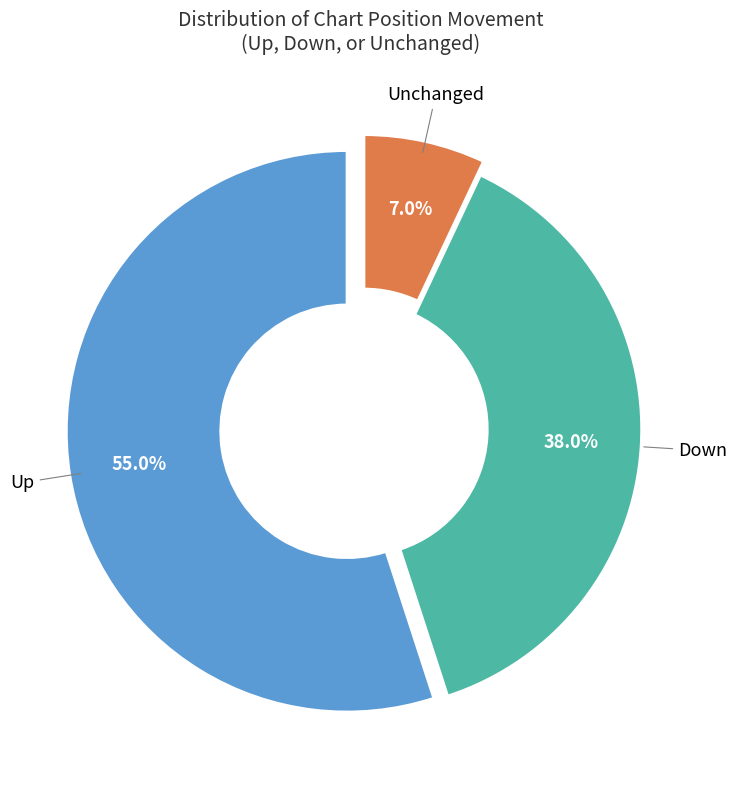

To the nearest percent, what is the difference between the largest and smallest slice percentages?

48%